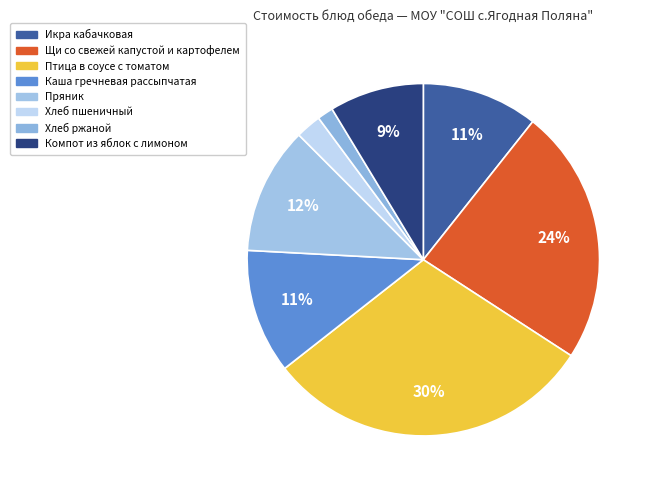

To the nearest percent, what is the combined percentage of Каша гречневая рассыпчатая and Хлеб ржаной?

13%